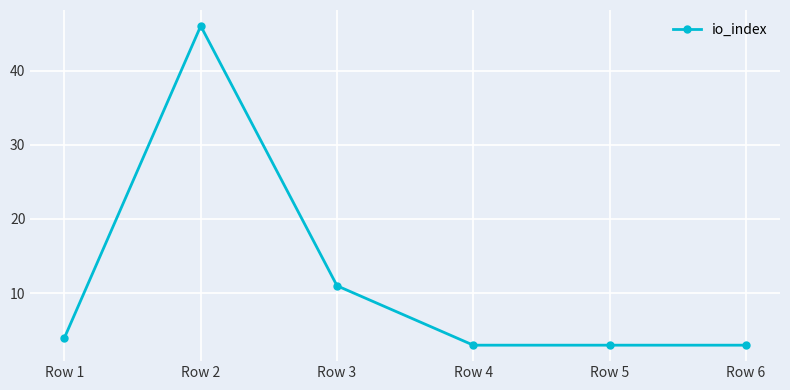

At which category does the data reach its first local peak?

Row 2